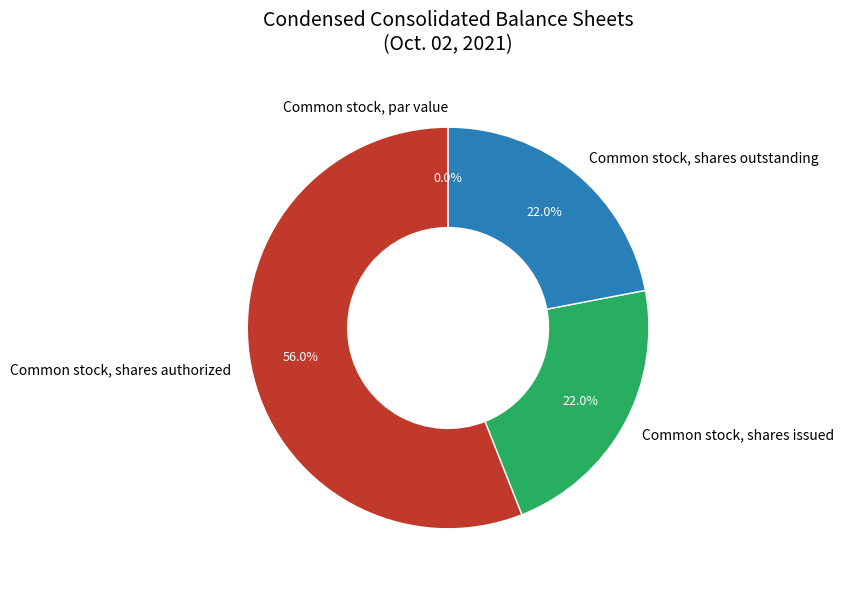

Is the sum of Common stock, shares issued and Common stock, shares authorized greater than half?

Yes